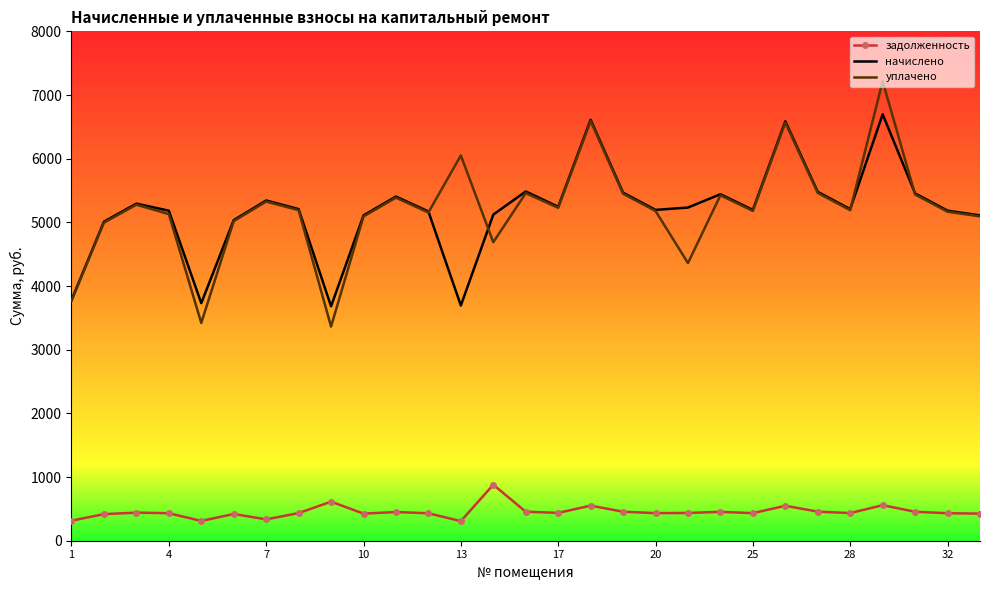

What is the maximum value for уплачено?

7216.3